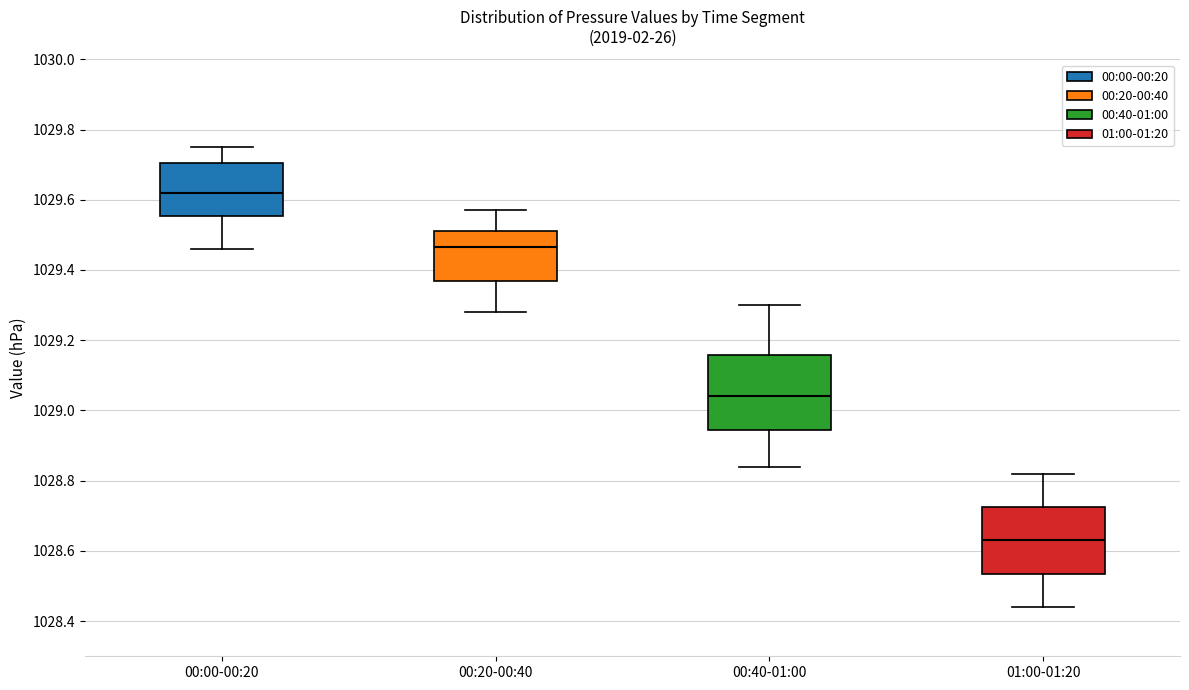

Which box is the tallest, from its lower edge to its upper edge?

00:40-01:00